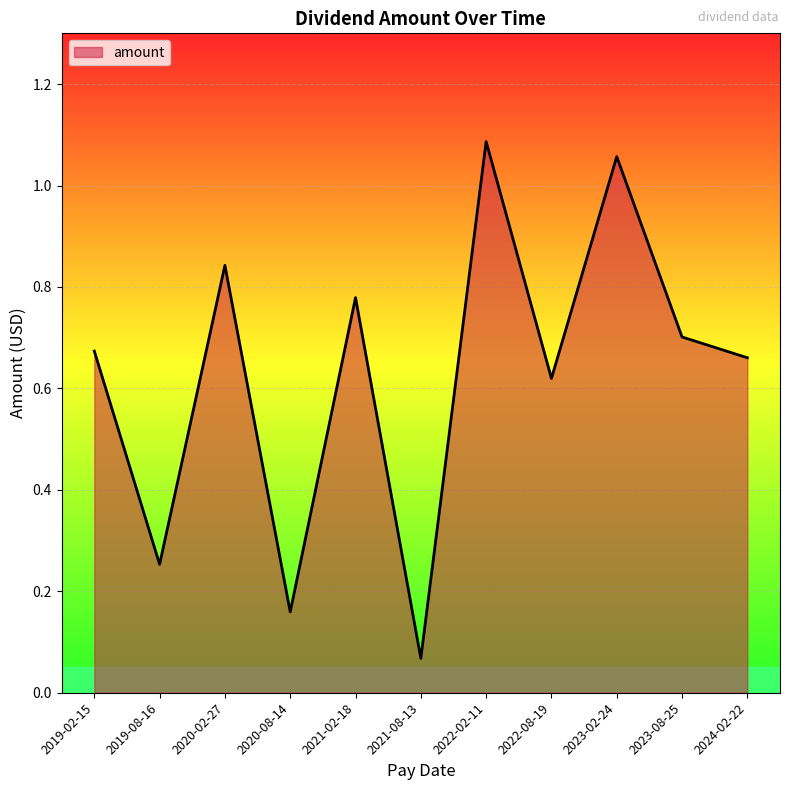

Is it true that the value at 2019-02-15 is 0.7?

True